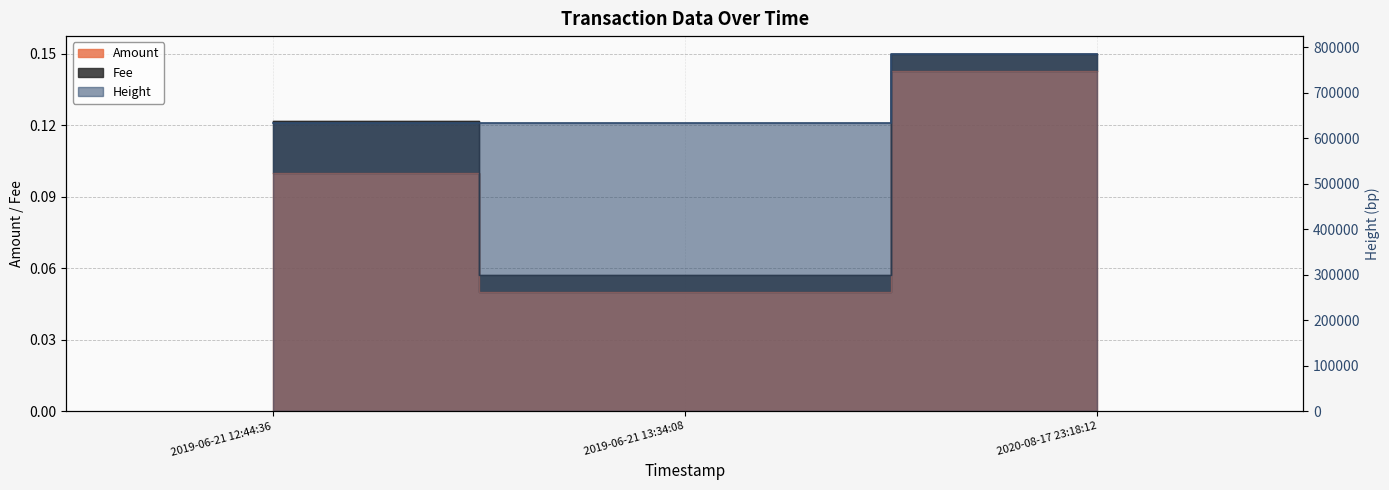

Which series has the widest spread of values?

Height